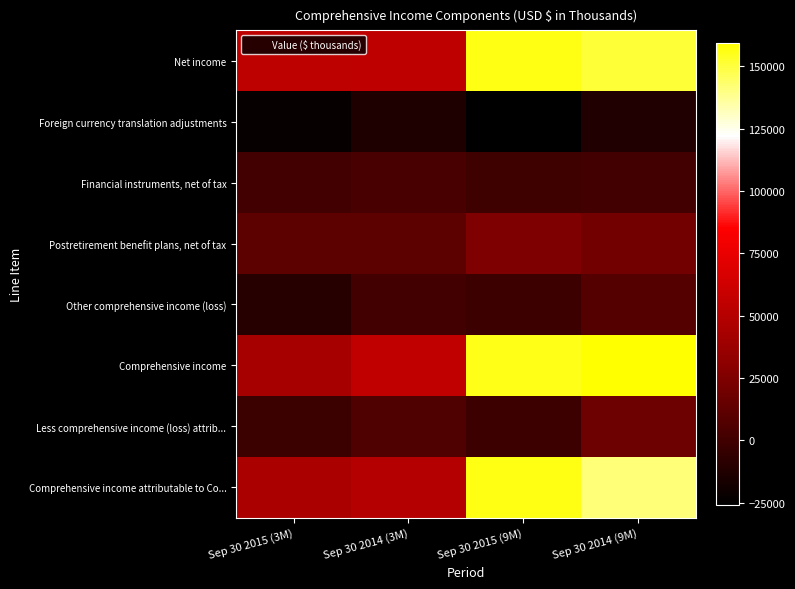

What is the difference between the highest and lowest values at Sep 30 2014 (3M)?

68984